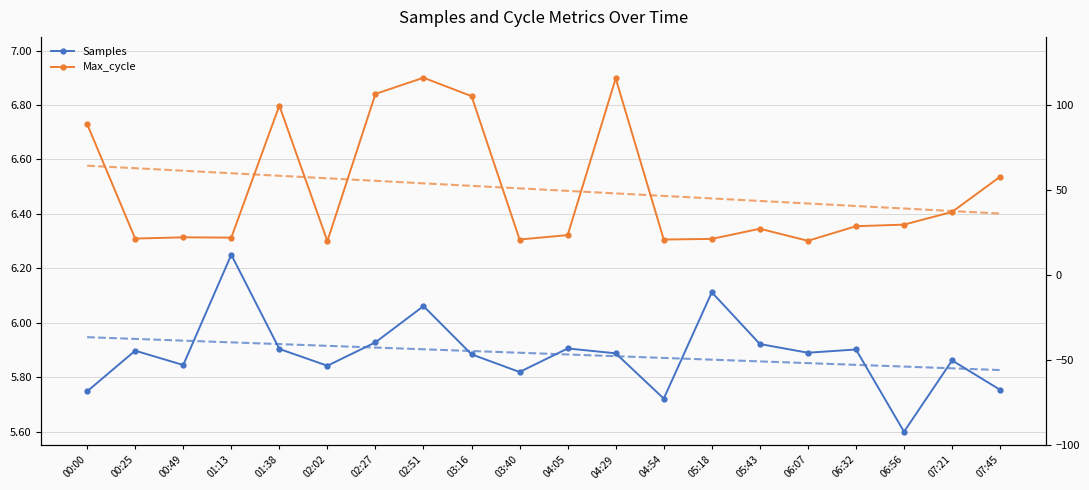

What are all the series names shown in the legend?

Samples, Max_cycle